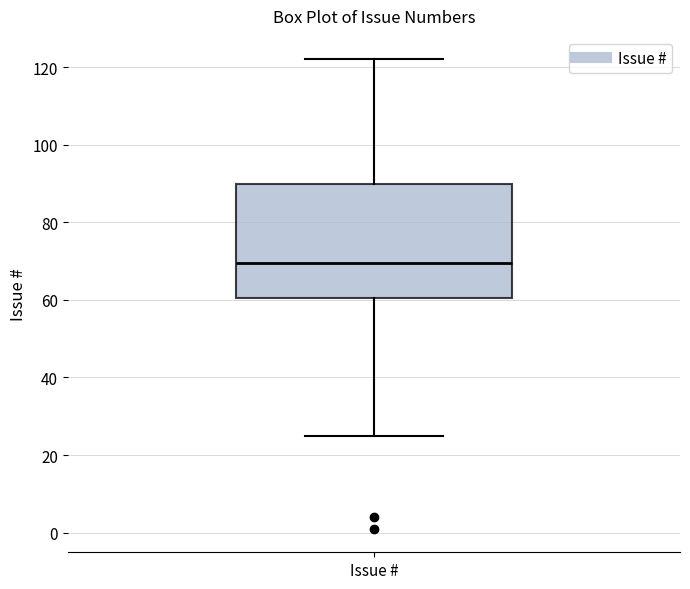

Read this box plot against the y-axis: the position of the median line, the range covered by the box, and the ends of both whiskers. The values are not printed on the chart, so give them approximately, as read against the axis.

median 70, box 60 to 90, whiskers 26 to 122